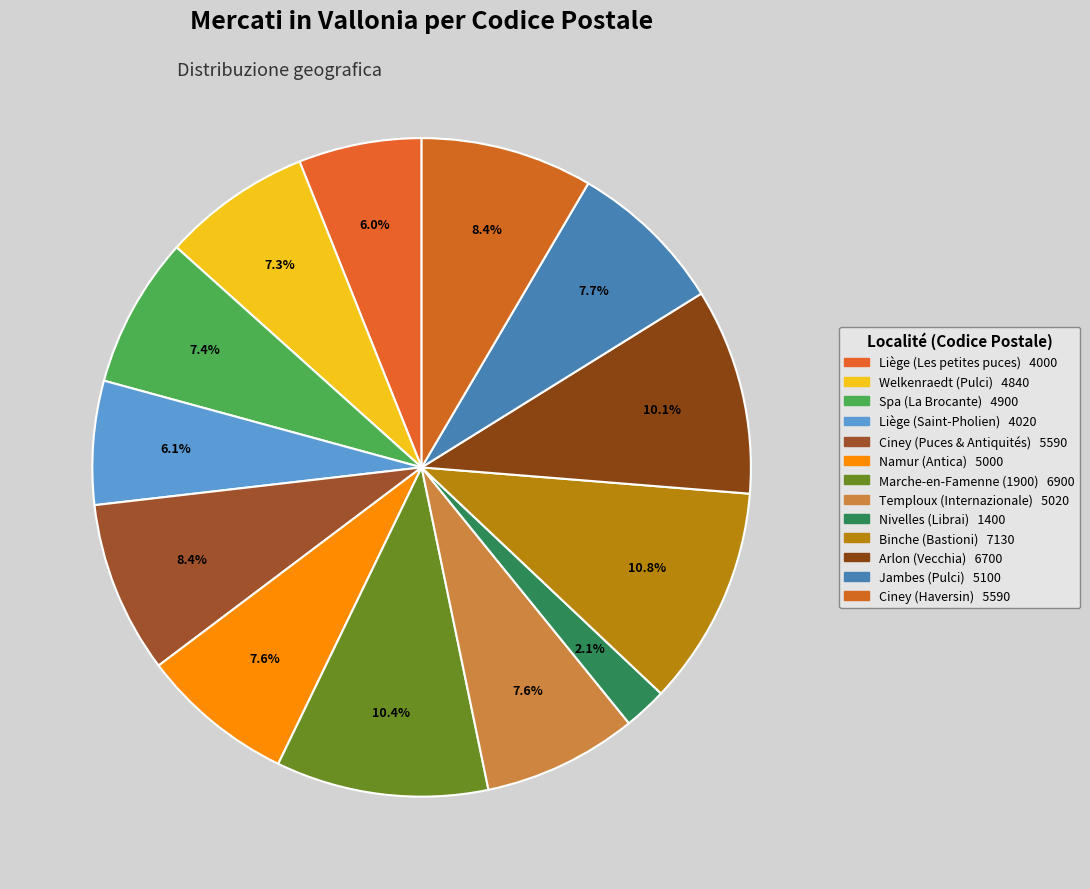

Combined, what portion of the pie is Ciney (Haversin) and Liège (Saint-Pholien)?

14.5%